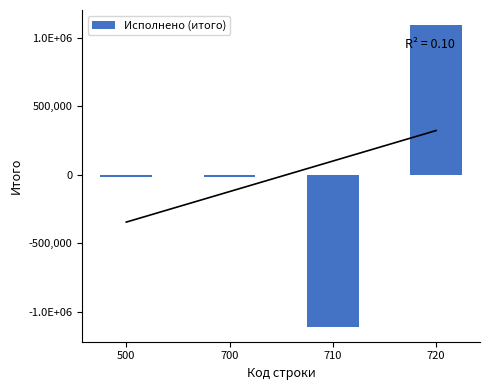

What is the maximum value shown in the chart?

1093876